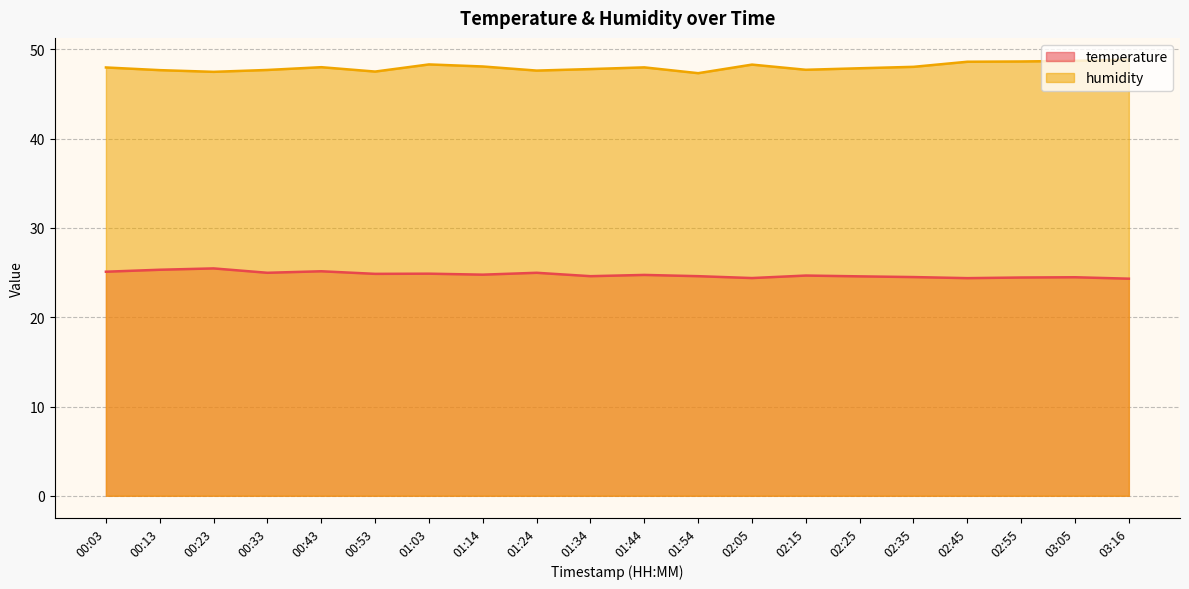

How many lines are shown in the chart?

2